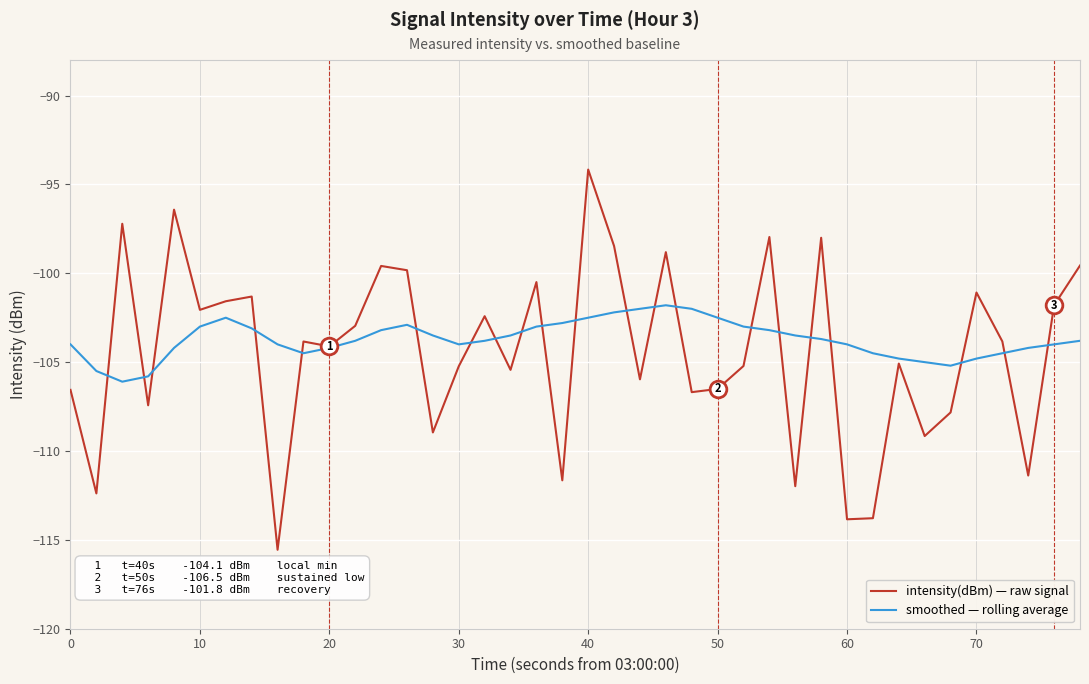

What is the minimum value shown in the chart?

-115.6